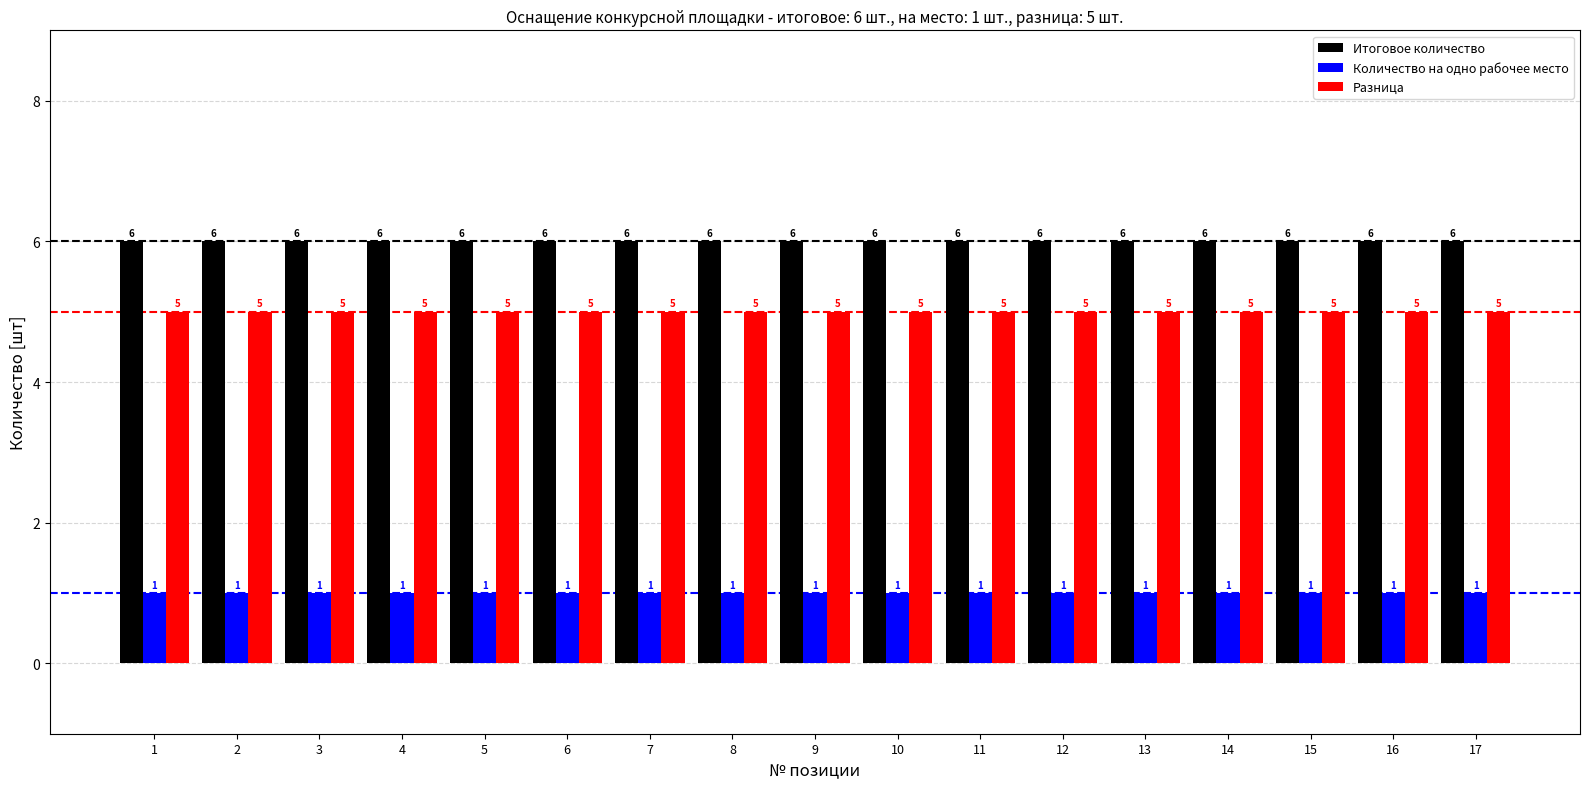

How many distinct data groups are displayed?

3